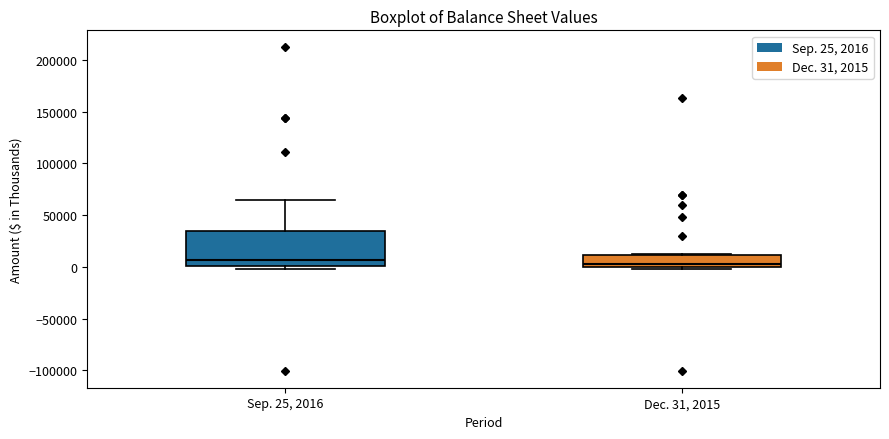

Reading left to right, read every box against the y-axis: the position of its median line, the range the box covers, and the ends of its whiskers. The values are not printed on the chart, so give them approximately, as read against the axis.

Sep. 25, 2016: median 5000, box 0 to 35000, whiskers 0 (just below the box's lower edge) to 65000
Dec. 31, 2015: median 5000, box 0 to 10000, whiskers 0 (just below the box's lower edge) to 15000